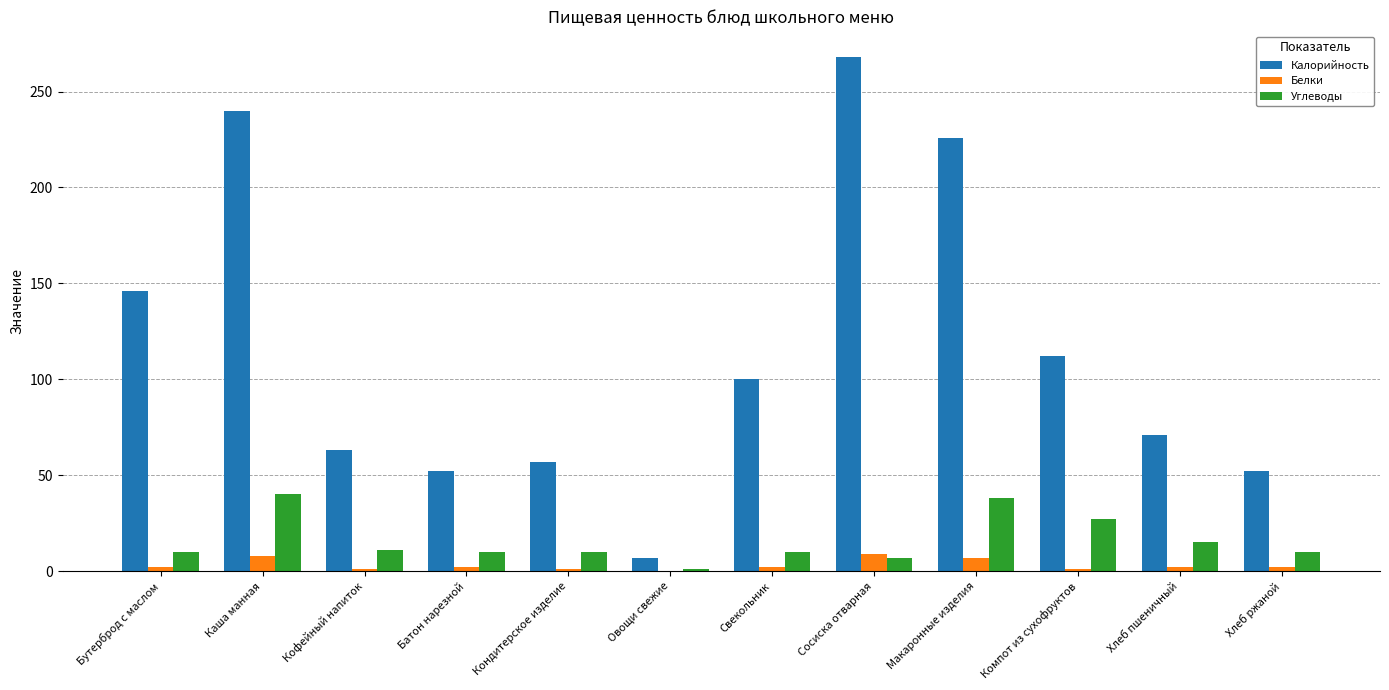

Is the value of Углеводы at Компот из сухофруктов greater than the value of Калорийность at Компот из сухофруктов?

No